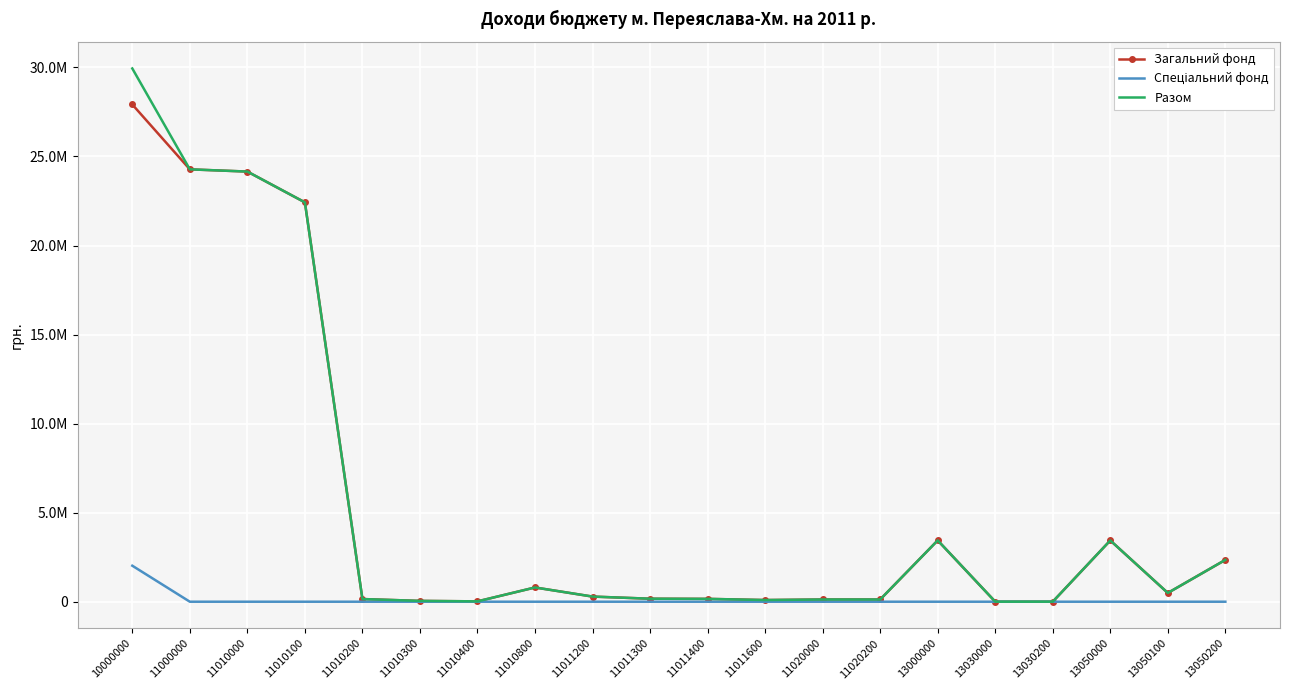

At how many categories does at least one series exceed 19939512?

4